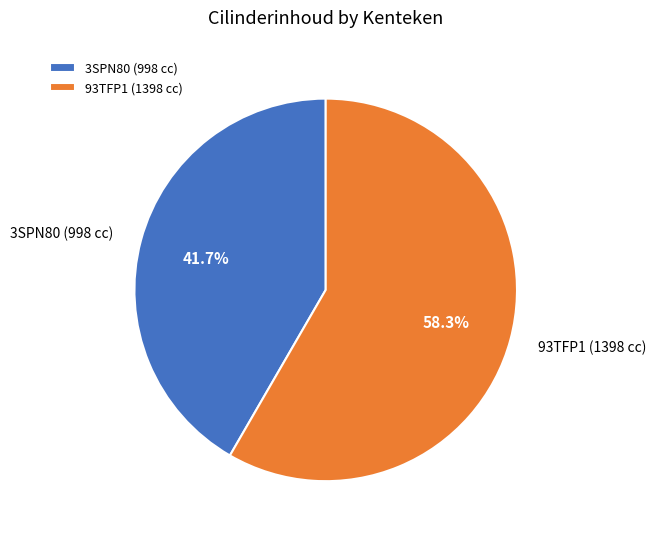

Count the number of slices in the pie.

2